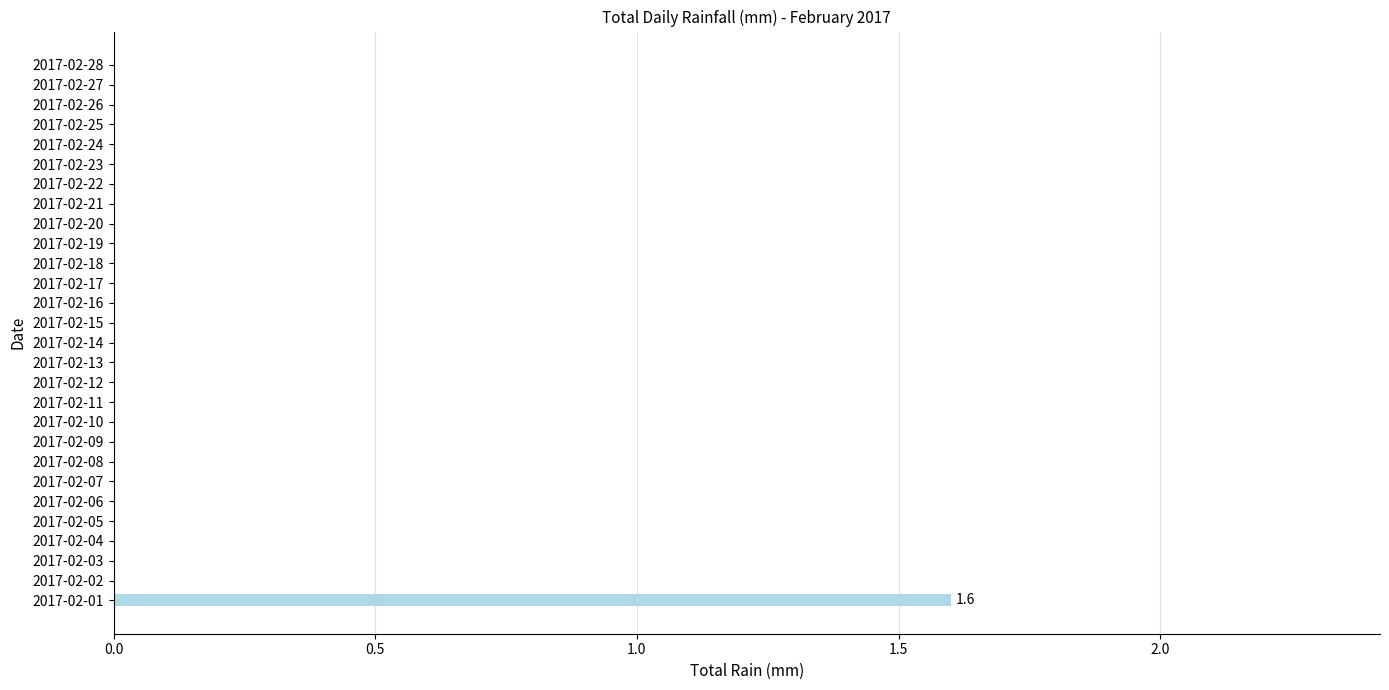

Are the bars grouped side by side (vs. stacked)?

No